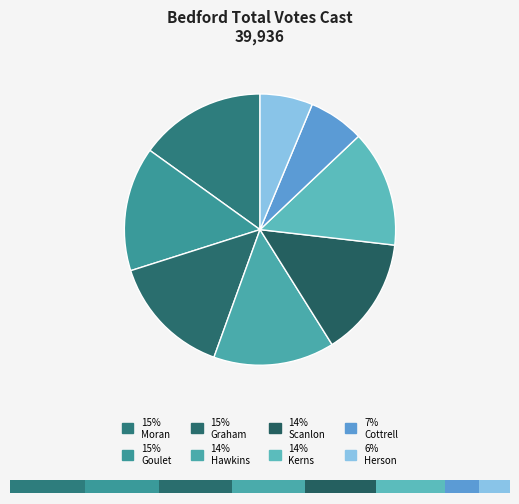

To the nearest percent, what is the combined percentage of Carolyn Cottrell and Edward P. Moran?

22%